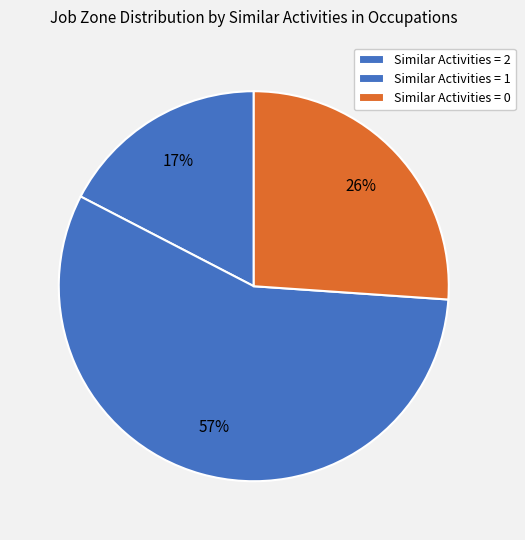

How many slices are in this pie chart?

3